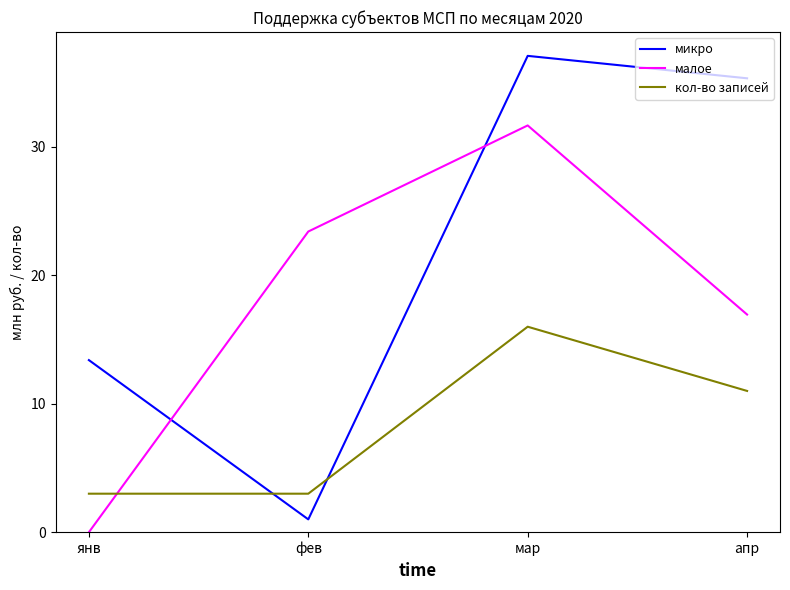

Reading left to right, what are all the values shown in this chart?

микро: янв=13.4	фев=1.0	мар=37.1	апр=35.3
малое: янв=0.0	фев=23.4	мар=31.7	апр=16.9
кол-во записей: янв=3.0	фев=3.0	мар=16.0	апр=11.0